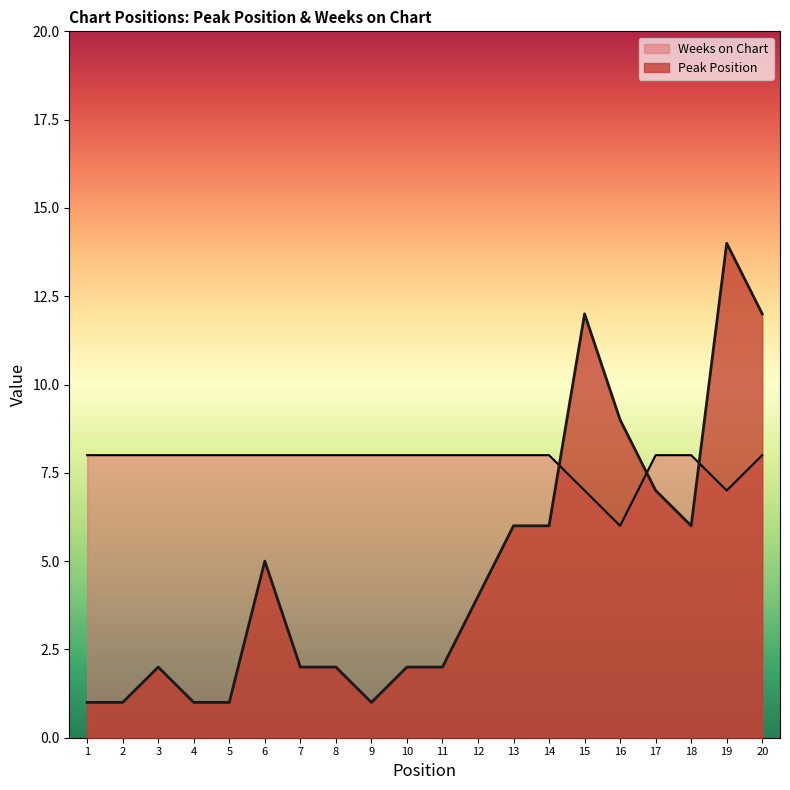

Does the chart display data point markers on the line(s)?

No